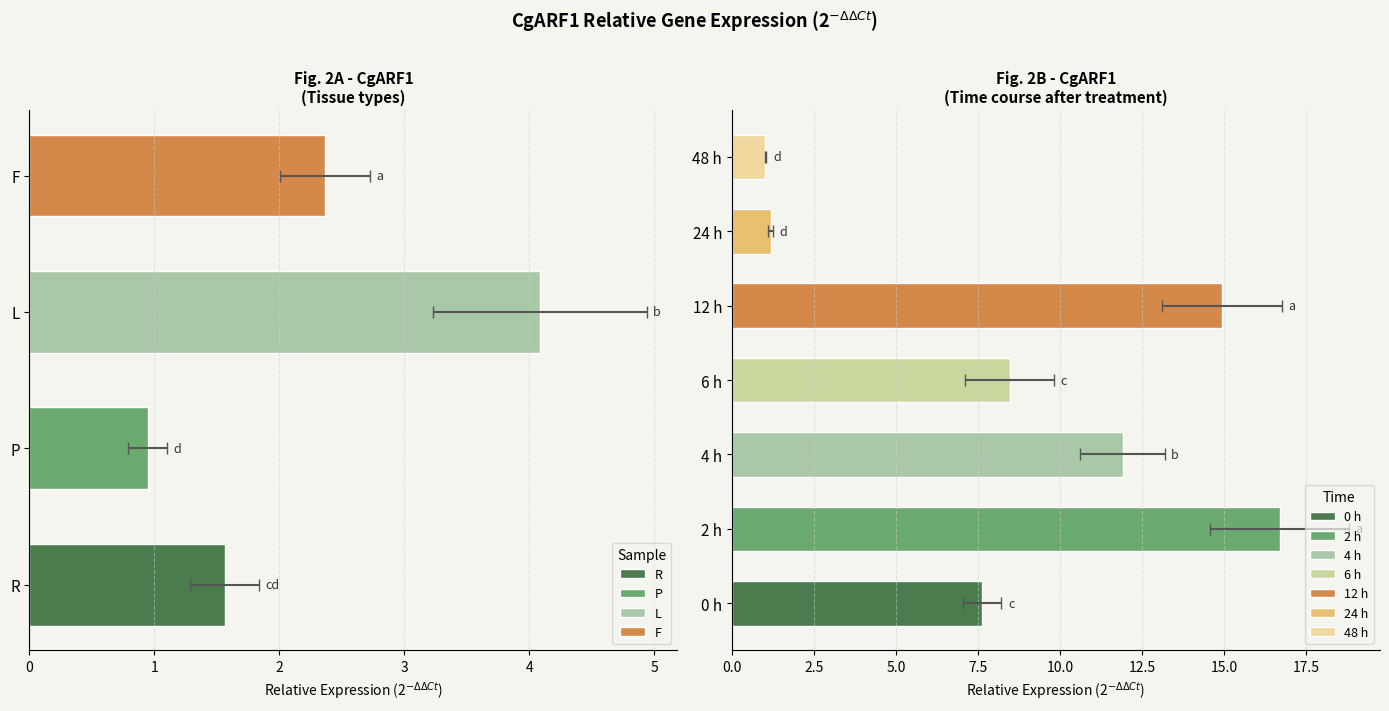

True or false: CgARF1 Average has a value of 0.8 at 3.

False